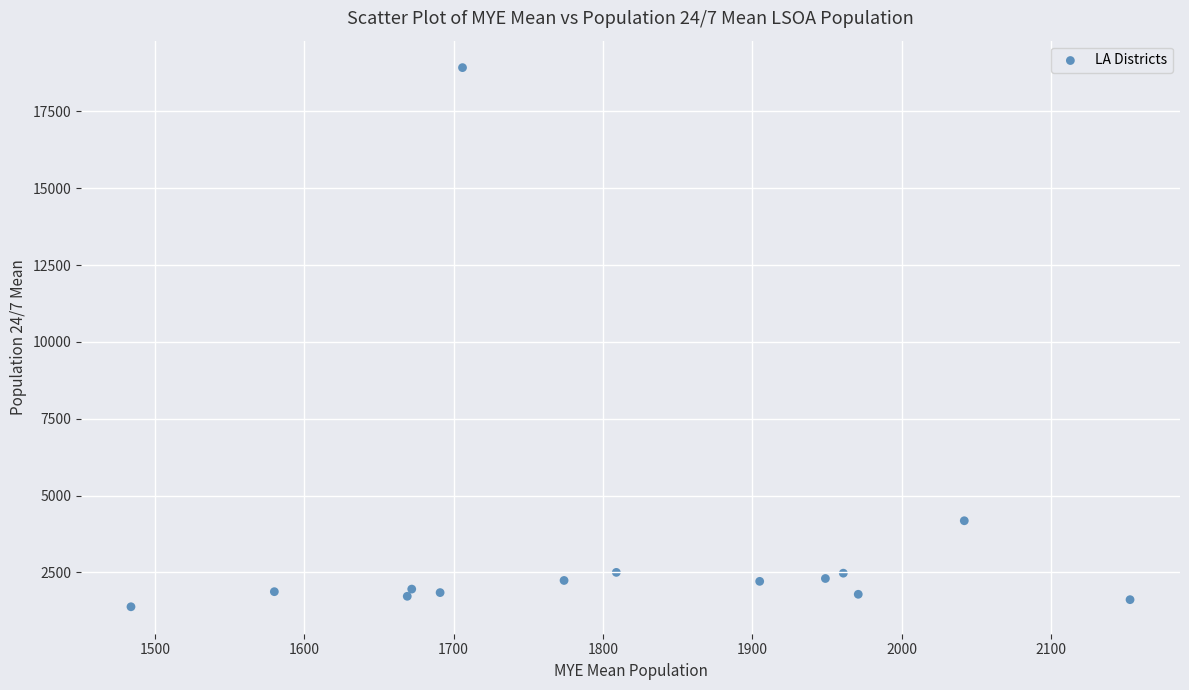

What Y value in the scatter plot is closest to 10151?

4179